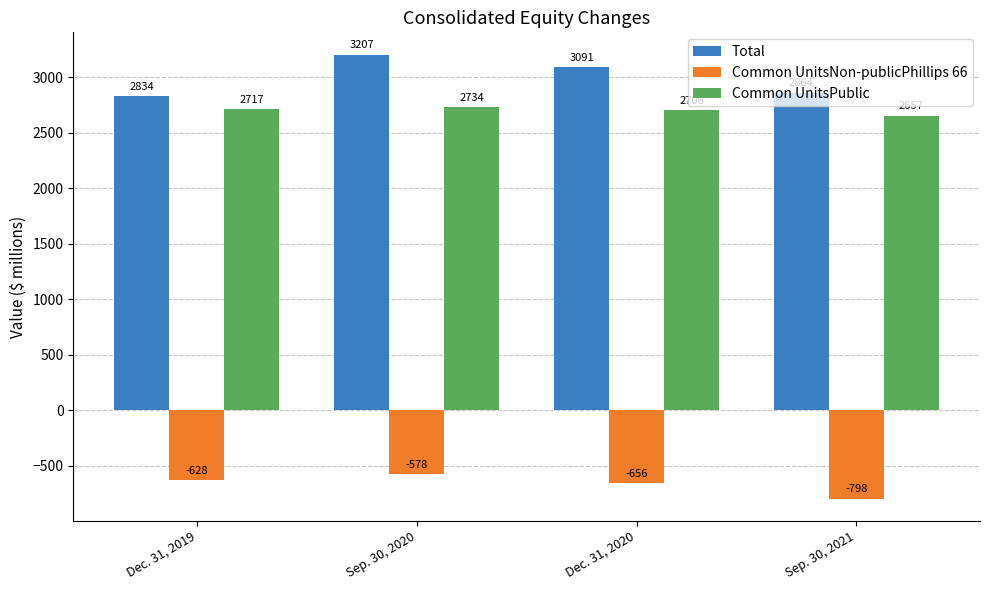

Is it true that Total equals 2834 at Dec. 31, 2019?

True